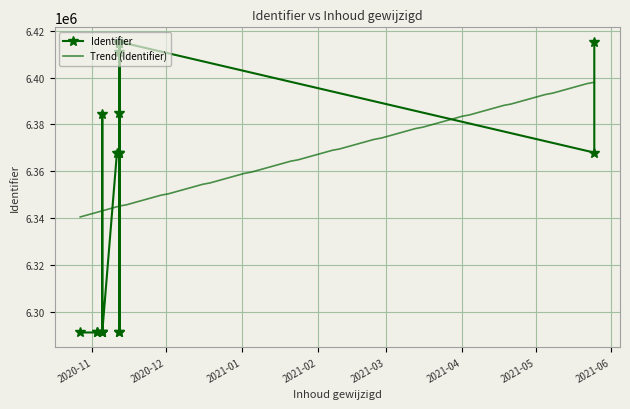

Reading right to left, transcribe all the data shown in this chart.

6415233	6367947	6415265	6411103	6291102	6384846	6291092	6414772	6414666	6367943	6367941	6367935	6291089	6384422	6291087	6291086	6291083	6291080	6291078